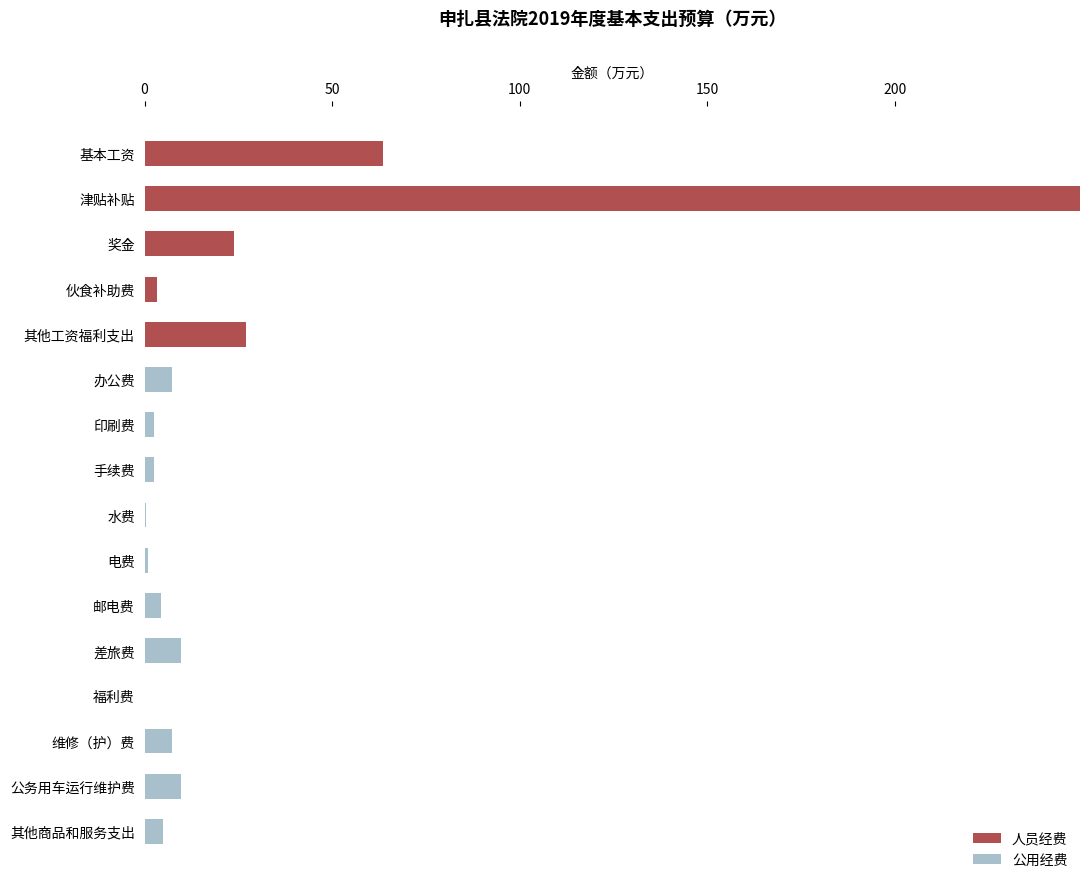

What is the approximate value of 人员经费 at 其他工资福利支出?

27.0